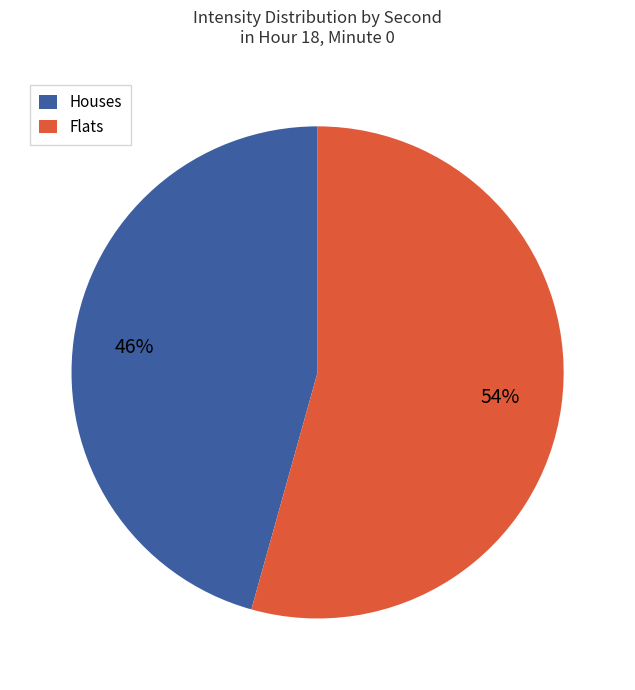

Between Flats and Houses, which is larger?

Flats